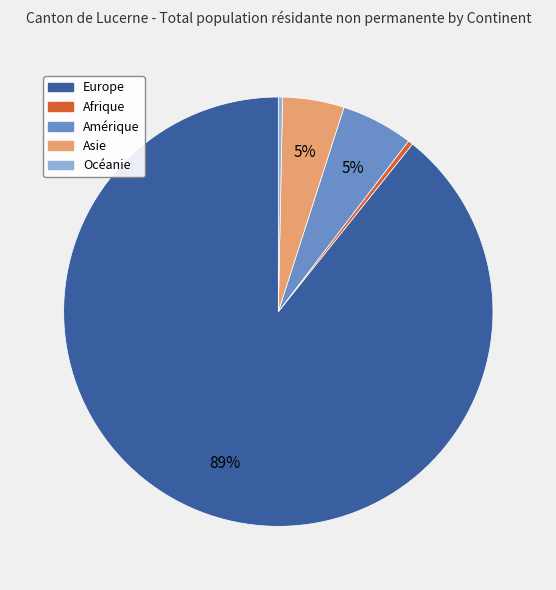

Approximately how many times larger is the value at Europe compared to Océanie?

282.5